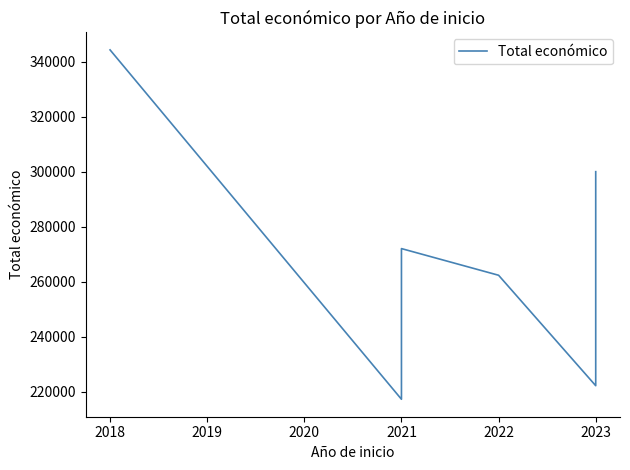

What is the greatest value displayed?

344243